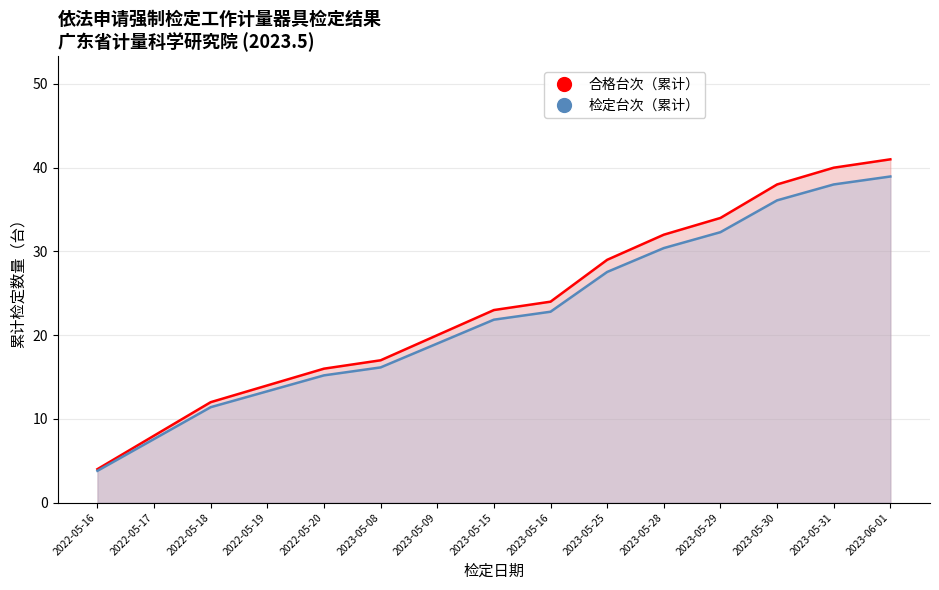

What is the value of the 检定台次（累计） point at the 6th from the left?

16.1